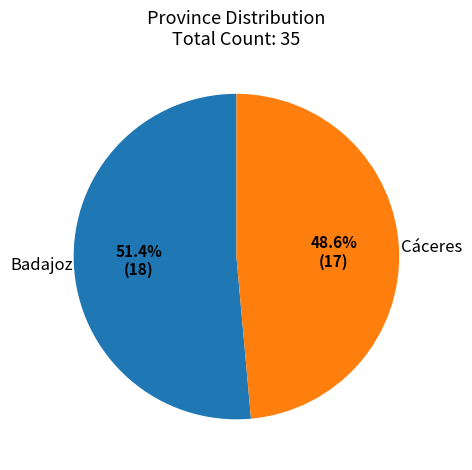

Which has a higher value, Cáceres or Badajoz?

Badajoz